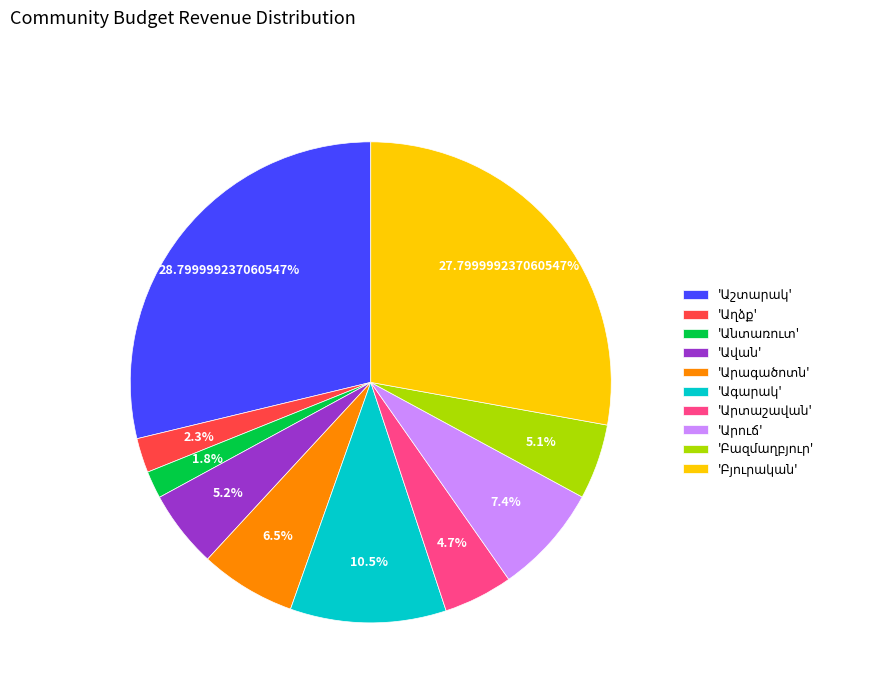

Does any single category account for the majority?

No